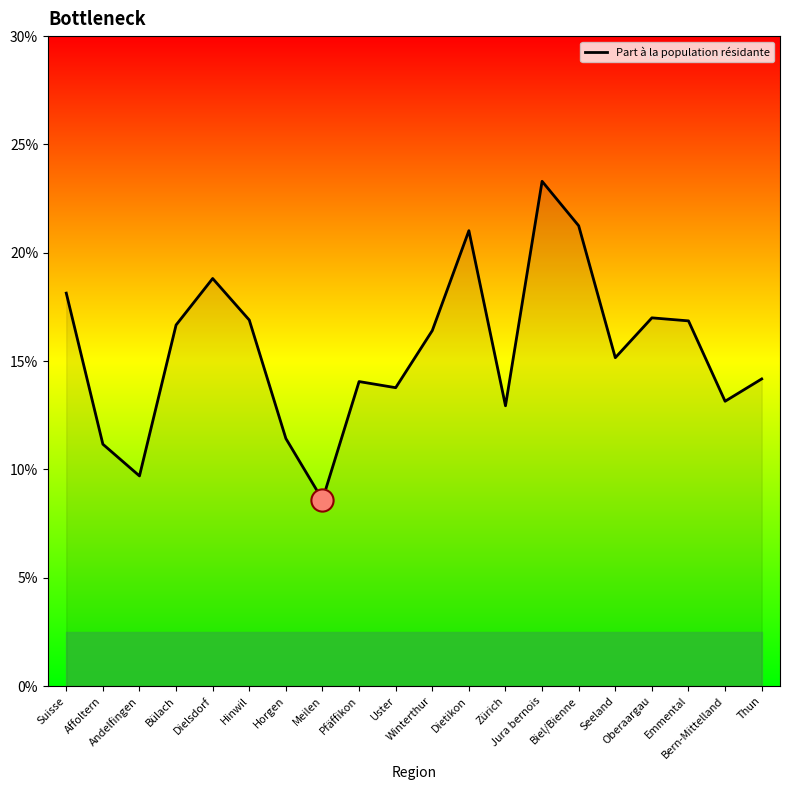

What is the minimum value shown in the chart?

8.6